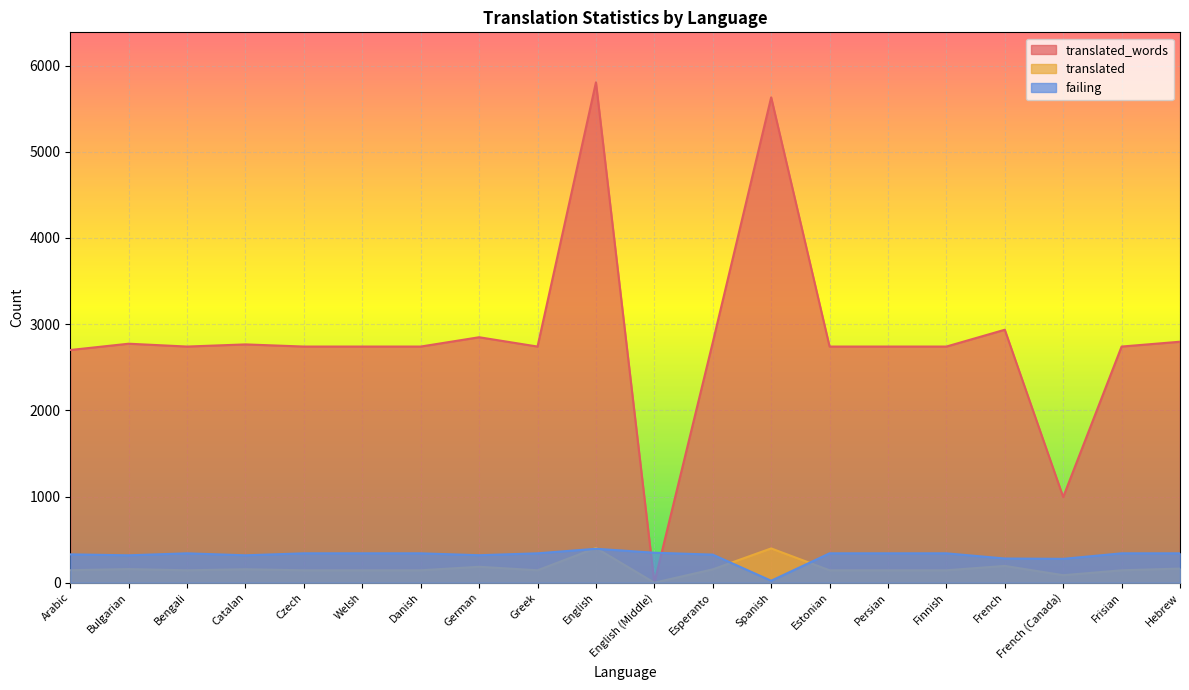

Where is the first local maximum for translated_words?

Bulgarian